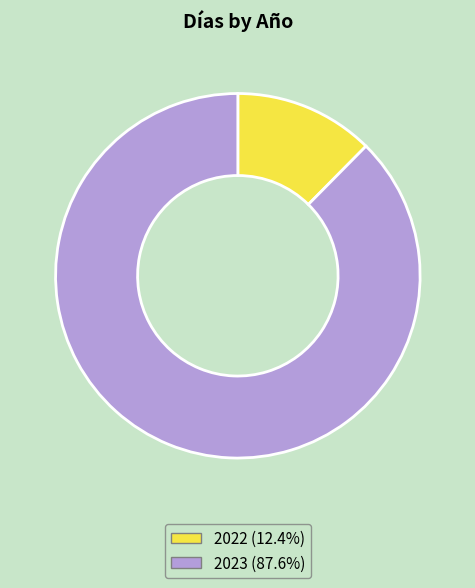

Do 2022 and 2023 together represent more than half of the pie?

Yes